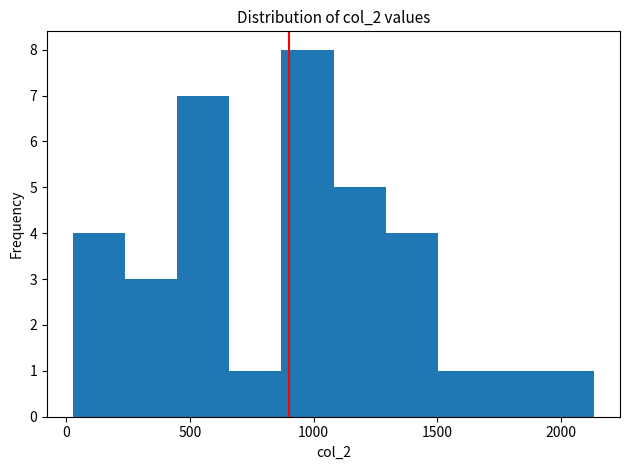

Over which range of the x-axis is the bar tallest?

850 to 1100